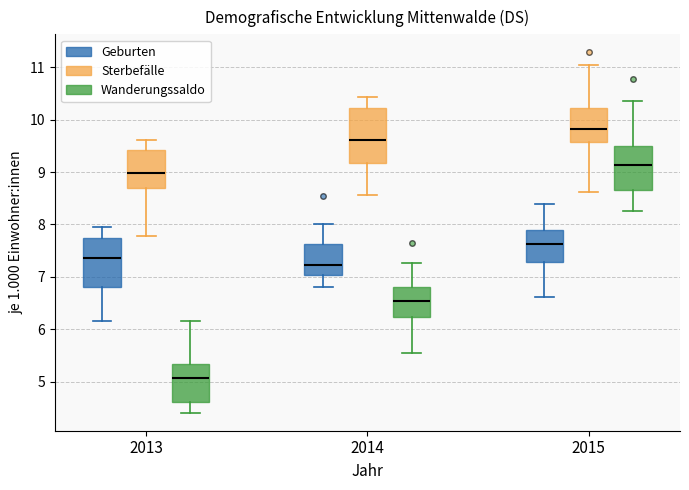

Reading left to right, transcribe this box plot: for each box, give where its median line is, the range the box spans, and where its two whiskers end, as read against the y-axis. The values are not printed on the chart, so give them approximately, as read against the axis.

2013 (Geburten): median 7.4, box 6.8 to 7.7, whiskers 6.2 to 8.0
2013 (Sterbefälle): median 9.0, box 8.7 to 9.4, whiskers 7.8 to 9.6
2013 (Wanderungssaldo): median 5.1, box 4.6 to 5.3, whiskers 4.4 to 6.2
2014 (Geburten): median 7.2, box 7.0 to 7.6, whiskers 6.8 to 8.0
2014 (Sterbefälle): median 9.6, box 9.2 to 10.2, whiskers 8.6 to 10.4
2014 (Wanderungssaldo): median 6.5, box 6.2 to 6.8, whiskers 5.6 to 7.3
2015 (Geburten): median 7.6, box 7.3 to 7.9, whiskers 6.6 to 8.4
2015 (Sterbefälle): median 9.8, box 9.6 to 10.2, whiskers 8.6 to 11.0
2015 (Wanderungssaldo): median 9.1, box 8.6 to 9.5, whiskers 8.3 to 10.4